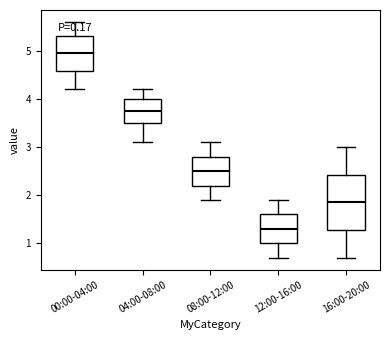

Reading left to right, read every box against the y-axis: the position of its median line, the range the box covers, and the ends of its whiskers. The values are not printed on the chart, so give them approximately, as read against the axis.

00:00-04:00: median 5.0, box 4.6 to 5.3, whiskers 4.2 to 5.6
04:00-08:00: median 3.8, box 3.5 to 4.0, whiskers 3.1 to 4.2
08:00-12:00: median 2.5, box 2.2 to 2.8, whiskers 1.9 to 3.1
12:00-16:00: median 1.3, box 1.0 to 1.6, whiskers 0.7 to 1.9
16:00-20:00: median 1.9, box 1.3 to 2.4, whiskers 0.7 to 3.0